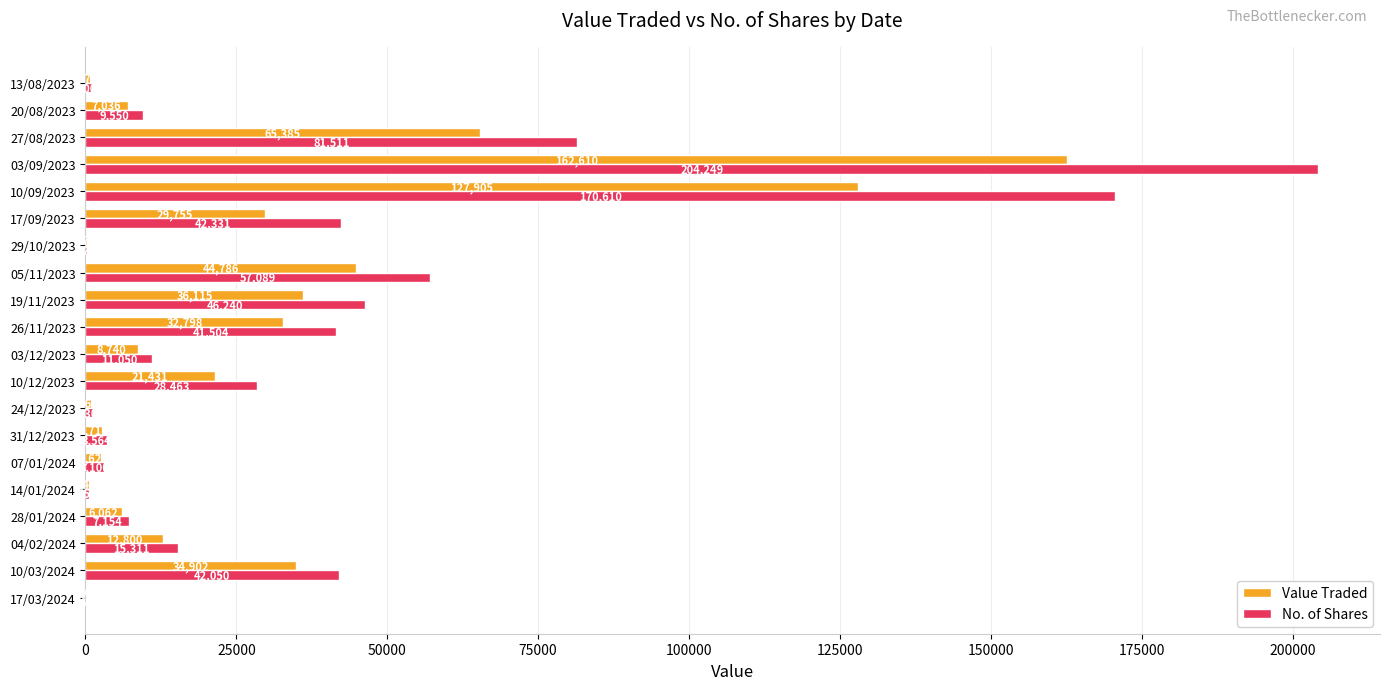

Where is No. of Shares nearest to the value 102154?

27/08/2023